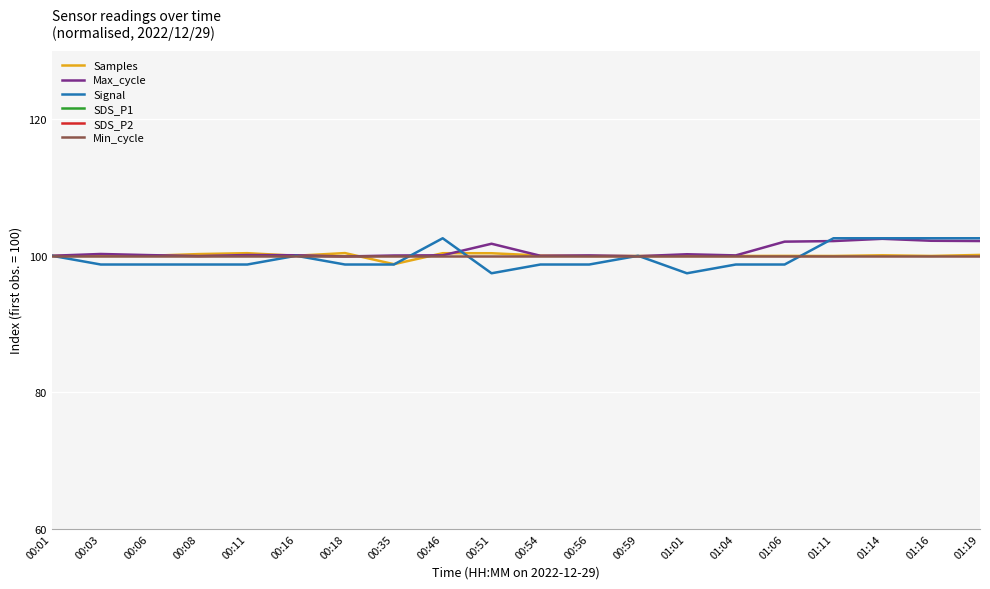

How many interior local peaks does the Max_cycle series have?

6